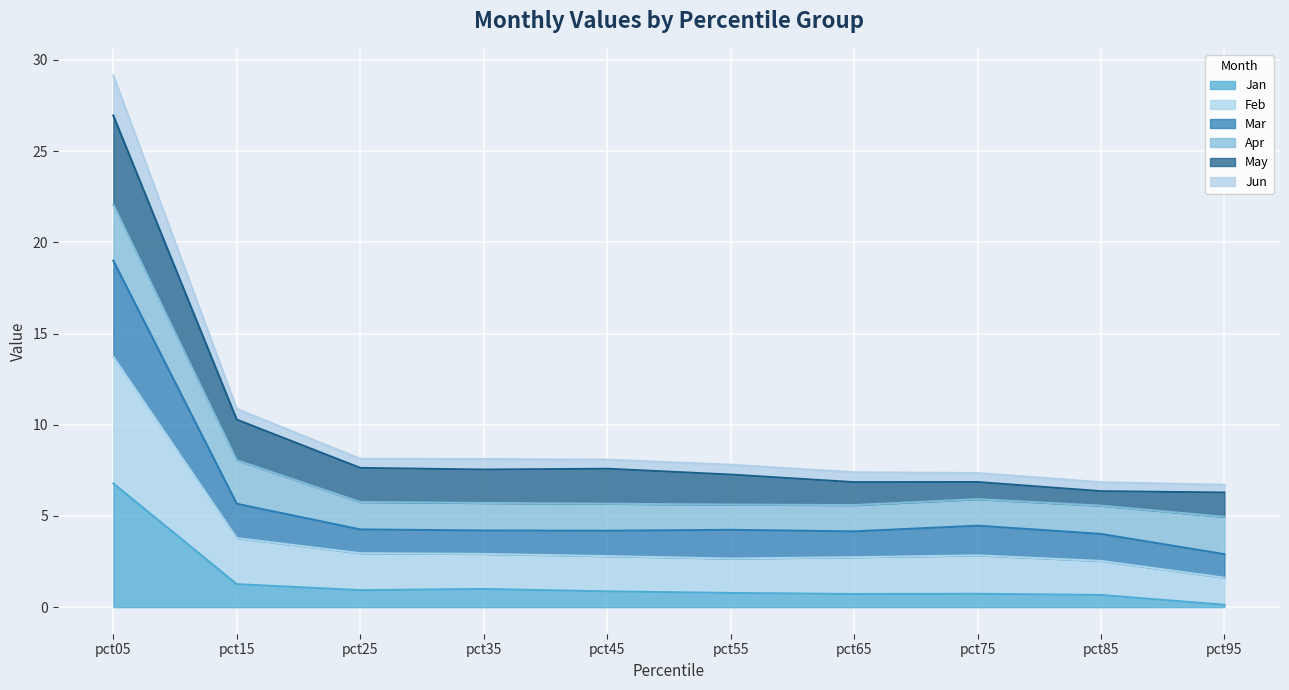

True or false: Feb and Mar cross at least once.

False